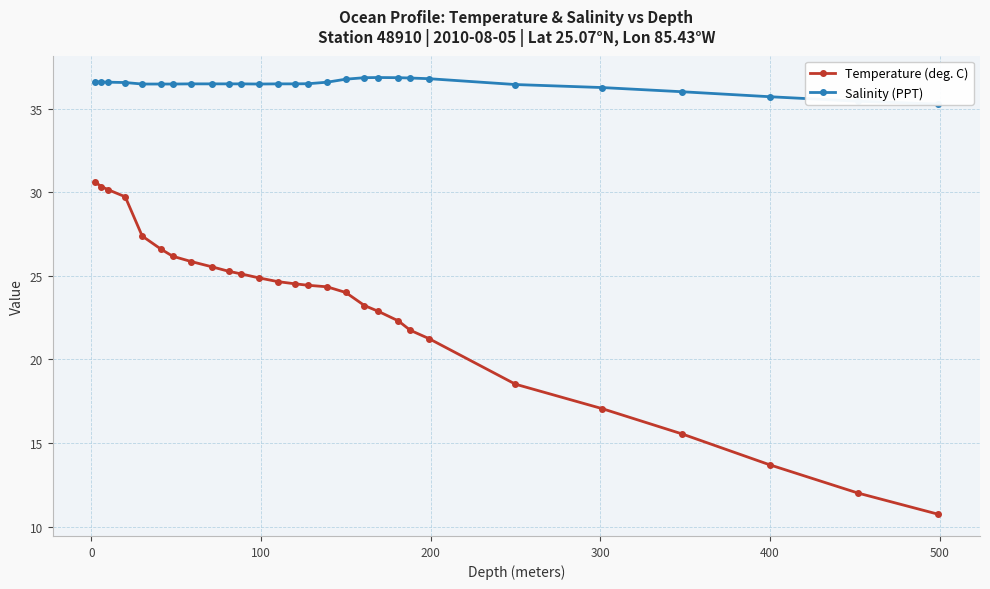

What is the value of the Temperature (deg. C) point at the 16th from the left?

24.4